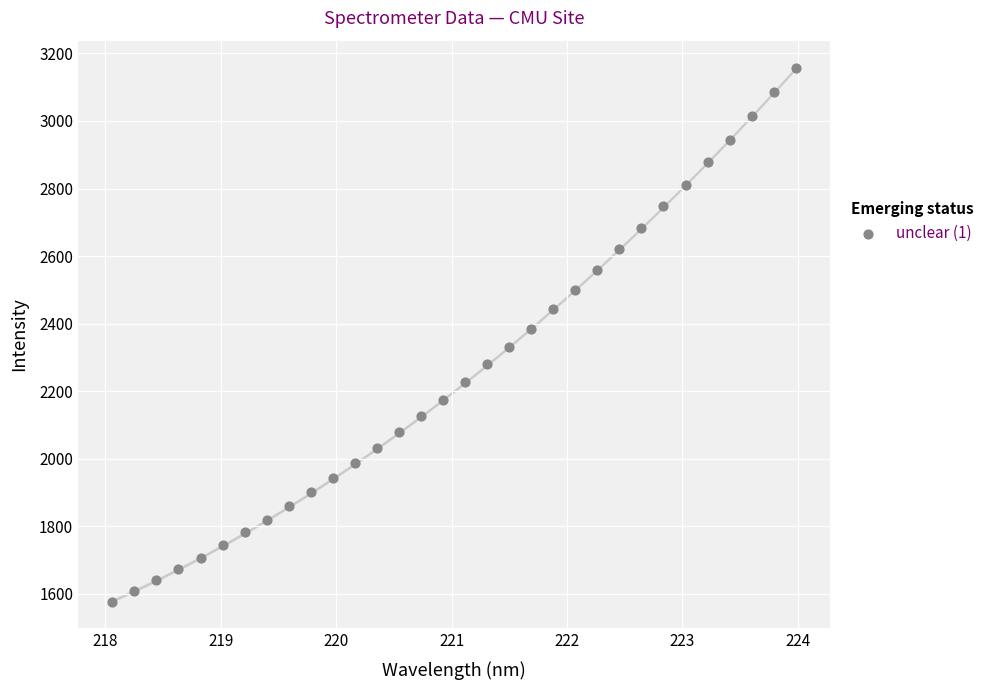

What is the range of X values (max minus min)?

5.9